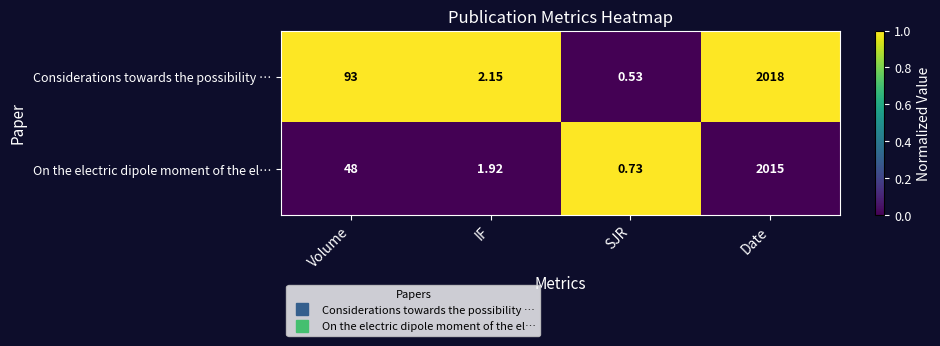

At which category is the sum across all series the highest?

Date